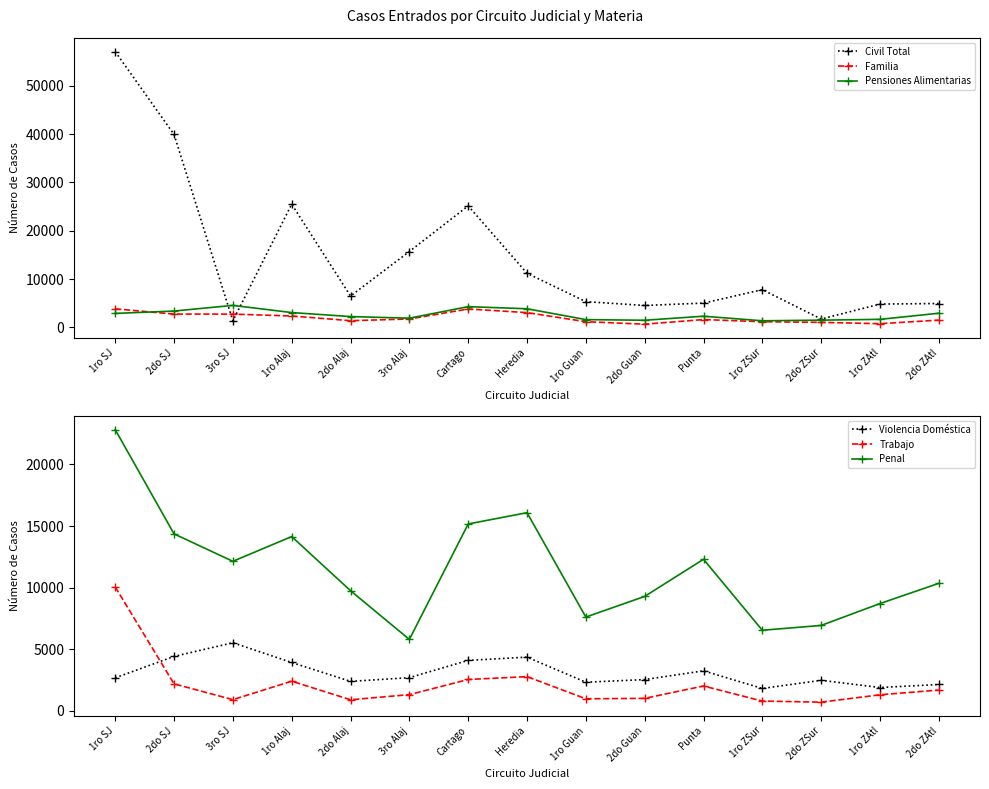

Does the chart display data point markers on the line(s)?

Yes